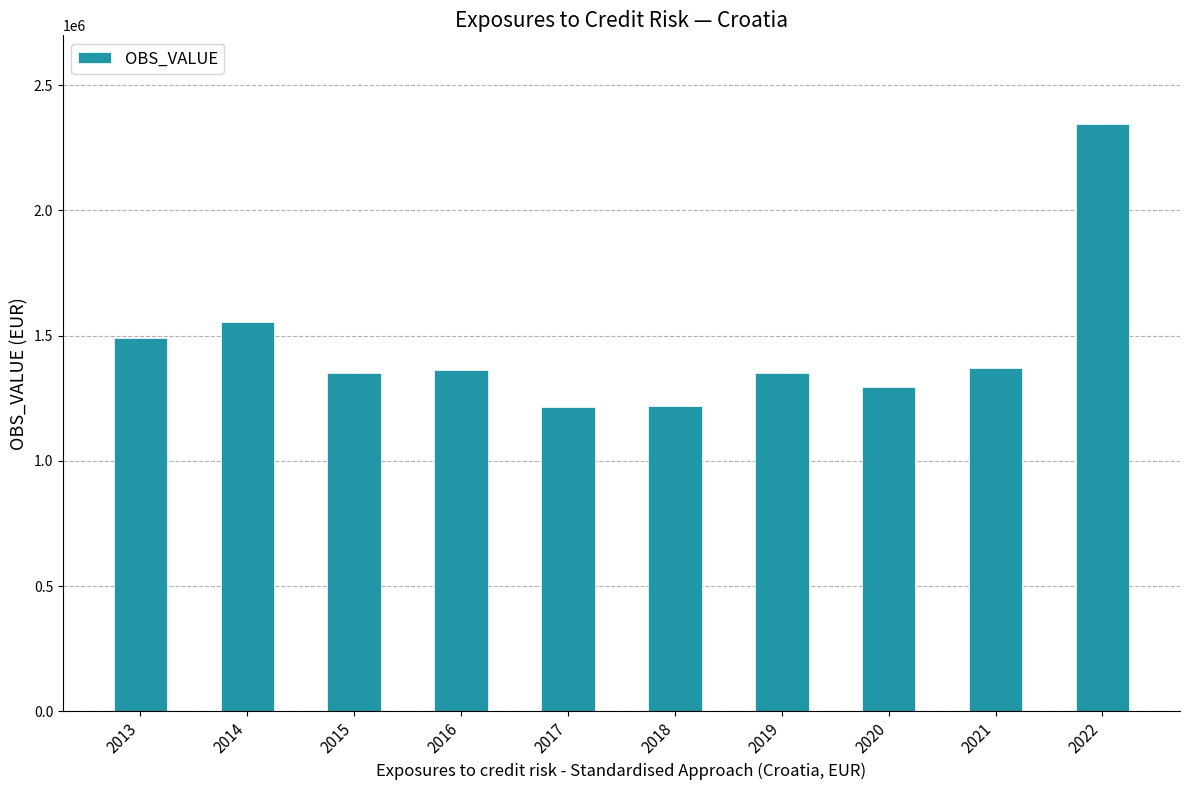

What is the difference between the maximum and minimum values?

1130779